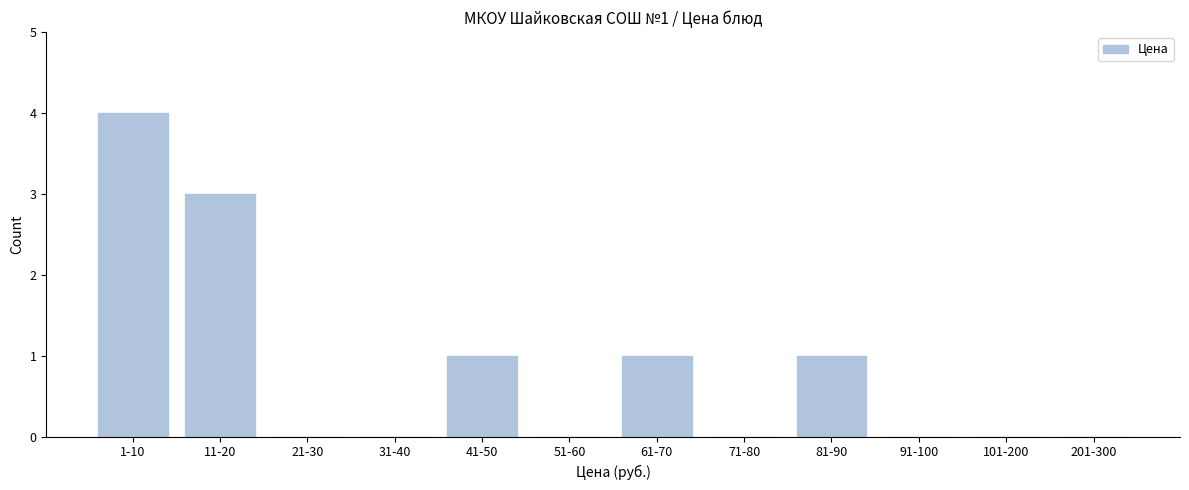

Reading right to left, what are all the values shown in this chart?

201-300=0	101-200=0	91-100=0	81-90=1	71-80=0	61-70=1	51-60=0	41-50=1	31-40=0	21-30=0	11-20=3	1-10=4